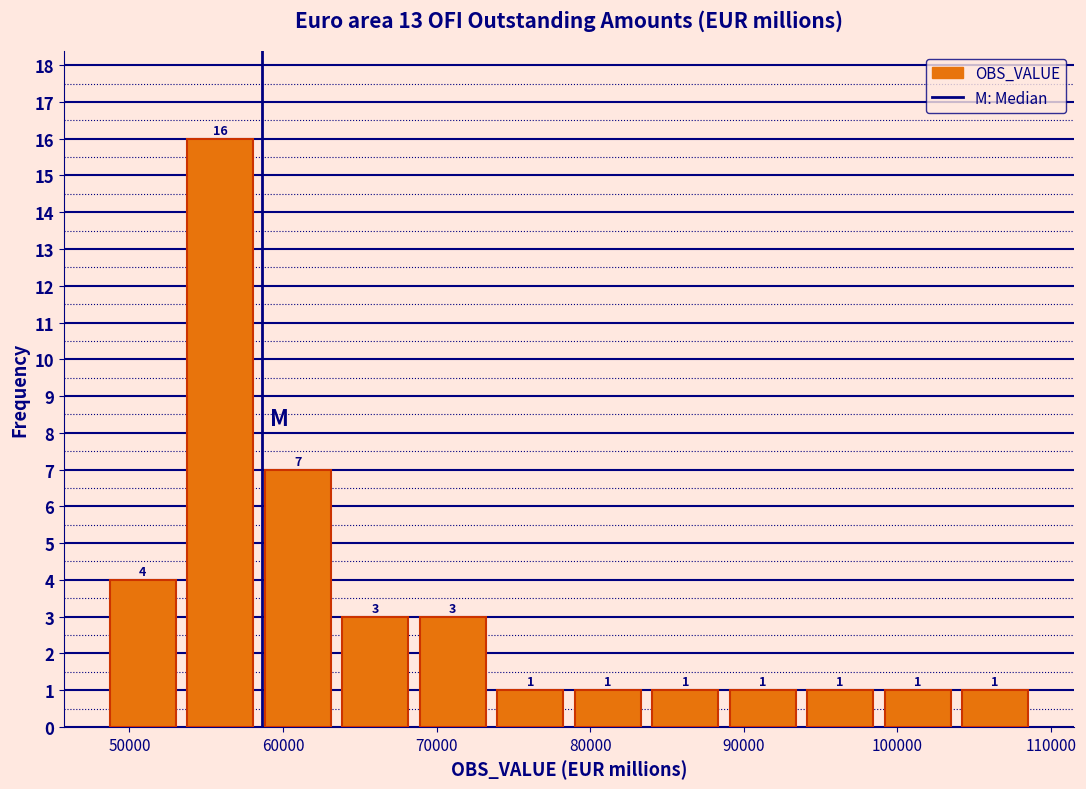

Reading left to right, transcribe this chart: for each bar, give the range it covers on the x-axis and its height. The bar edges are not printed on the chart, so give them approximately, as read against the axis.

48000 to 53000: 4
53000 to 58000: 16
58000 to 63000: 7
63000 to 69000: 3
69000 to 74000: 3
74000 to 79000: 1
79000 to 84000: 1
84000 to 89000: 1
89000 to 94000: 1
94000 to 99000: 1
99000 to 104000: 1
104000 to 109000: 1